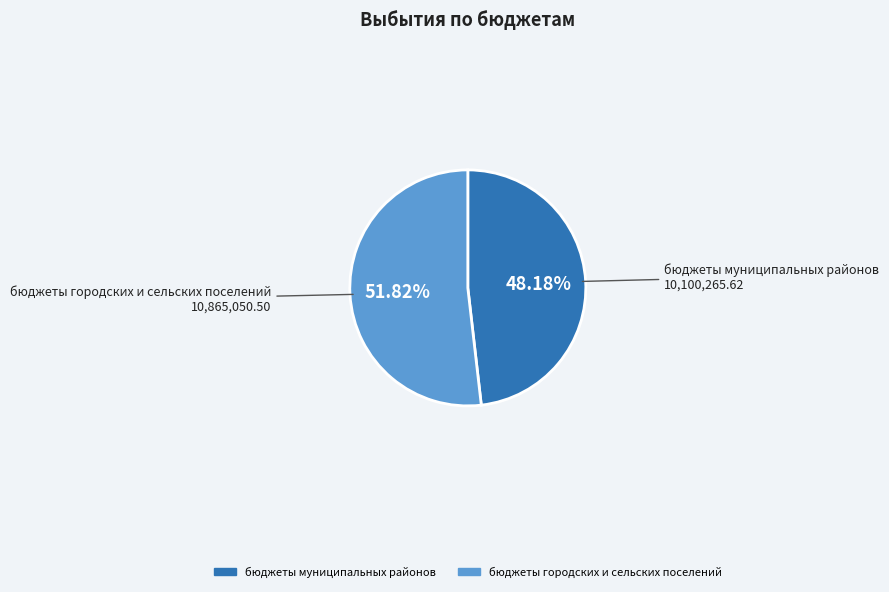

True or false: бюджеты городских и сельских поселений accounts for 60% of the total.

False